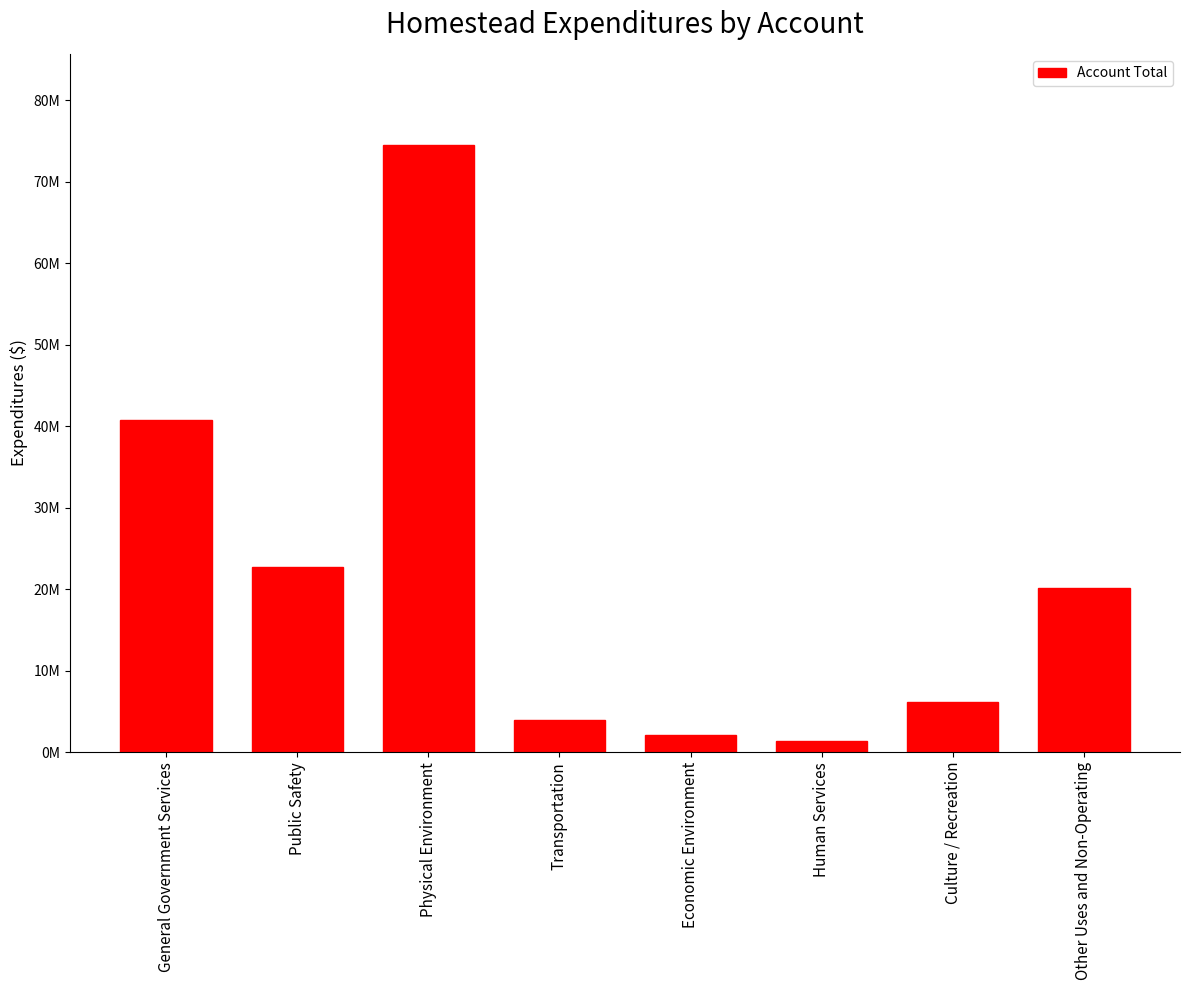

What is the minimum value shown in the chart?

1380897